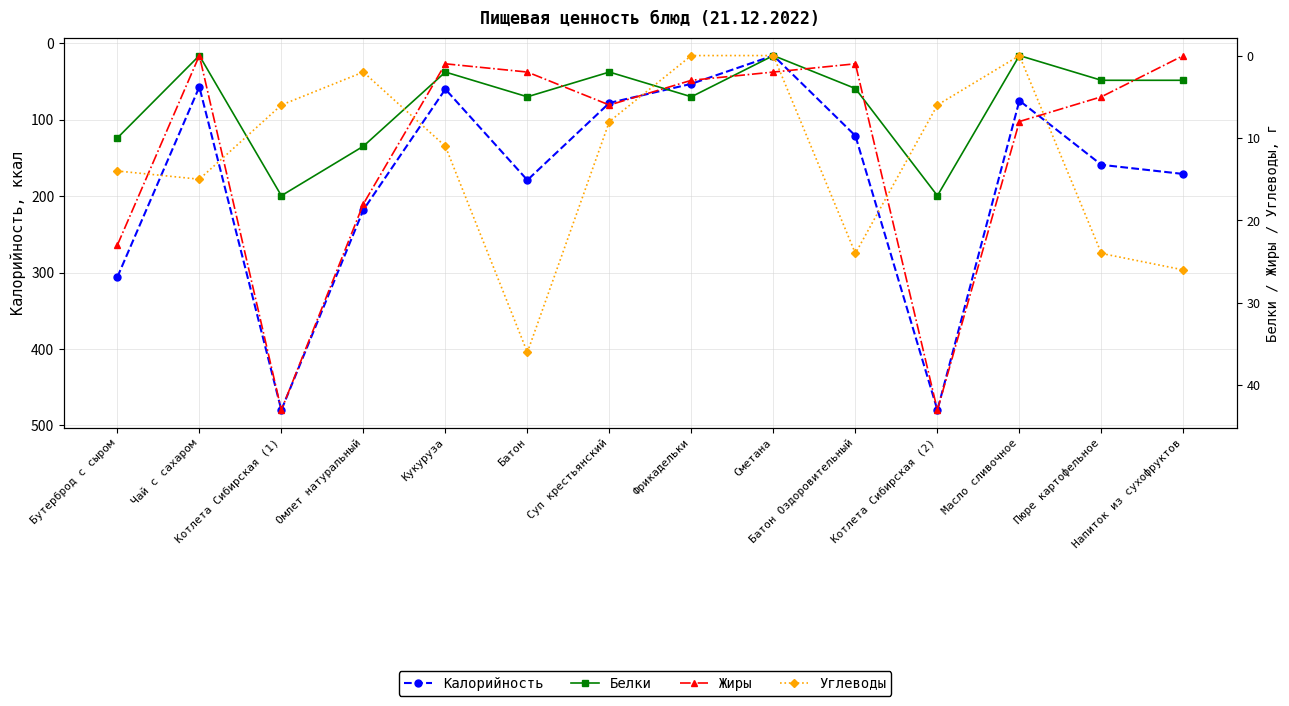

What are all the series names shown in the legend?

Калорийность, Белки, Жиры, Углеводы